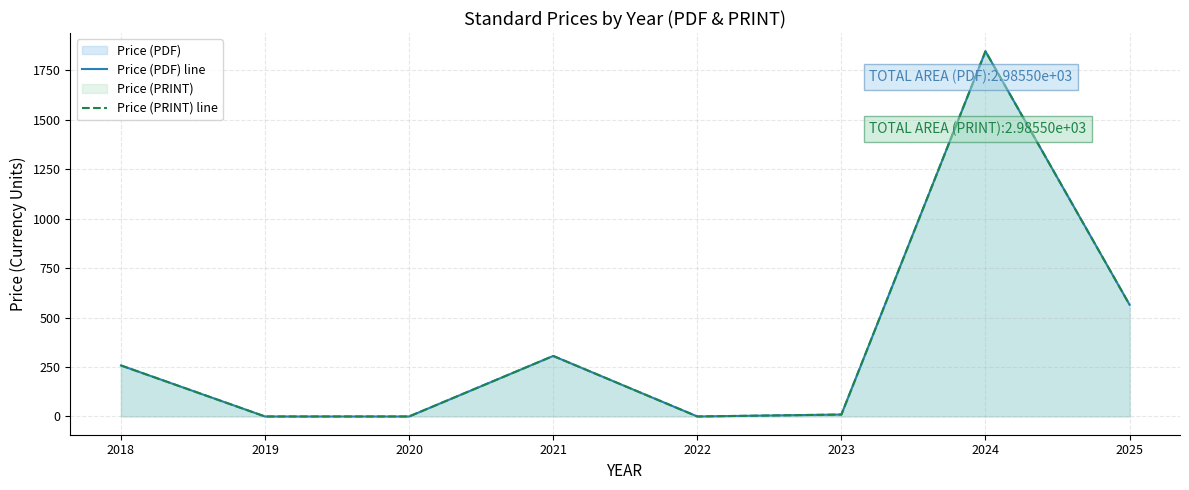

Rank the categories by Price (PDF) line value from lowest to highest.

2019, 2020, 2022, 2023, 2018, 2021, 2025, 2024